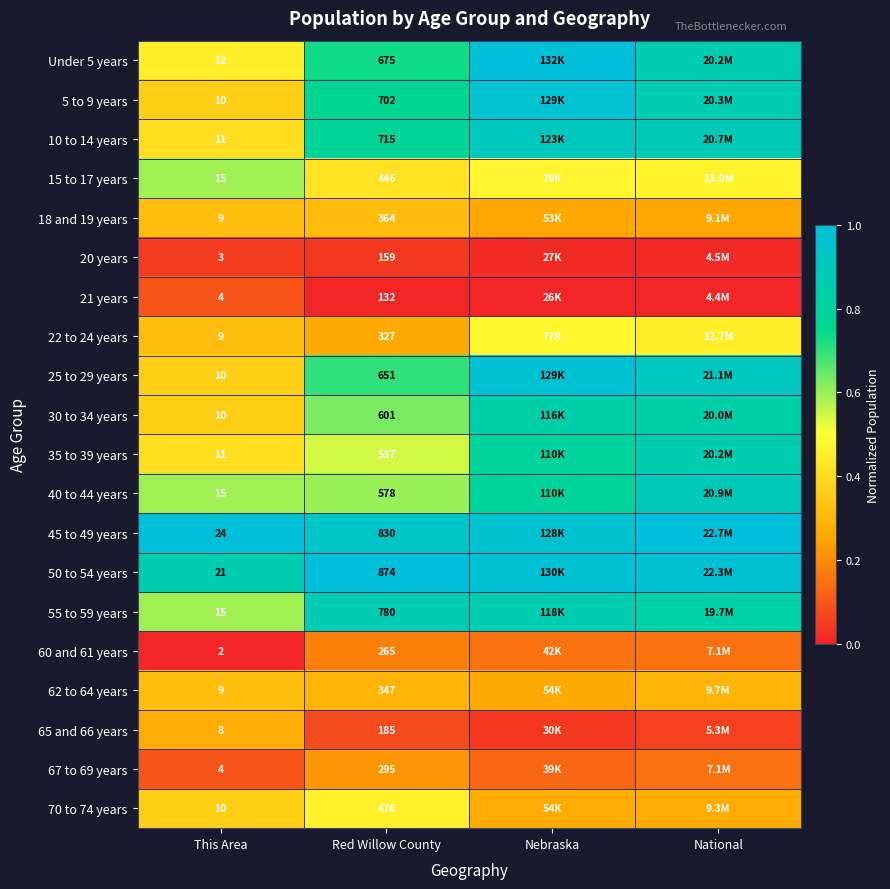

List the series in order of their peak value, highest first.

Under 5 years, 45 to 49 years, 50 to 54 years, 25 to 29 years, 5 to 9 years, 10 to 14 years, 40 to 44 years, 55 to 59 years, 35 to 39 years, 30 to 34 years, 15 to 17 years, 22 to 24 years, 70 to 74 years, 18 and 19 years, 62 to 64 years, 65 and 66 years, 67 to 69 years, 60 and 61 years, 21 years, 20 years